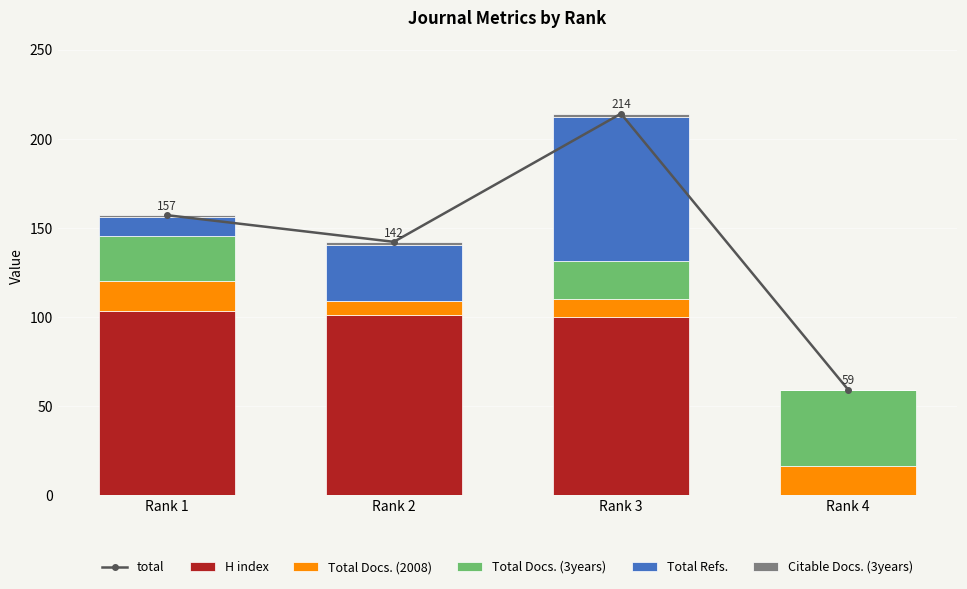

Which series has the largest total across all categories?

total